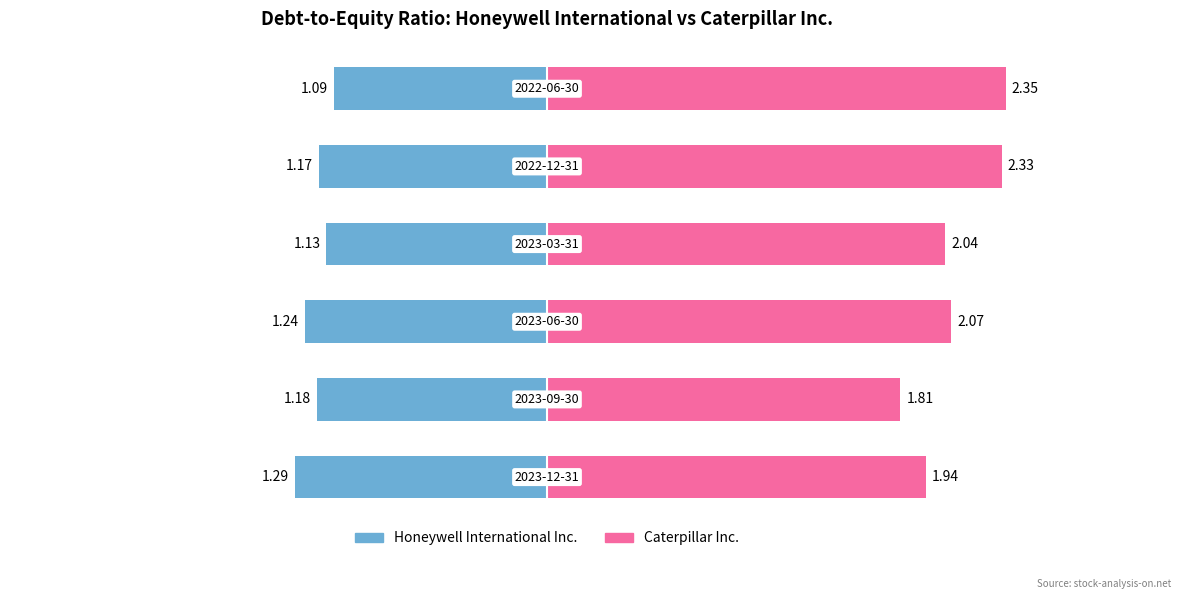

Which series has the widest spread of values?

Caterpillar Inc.